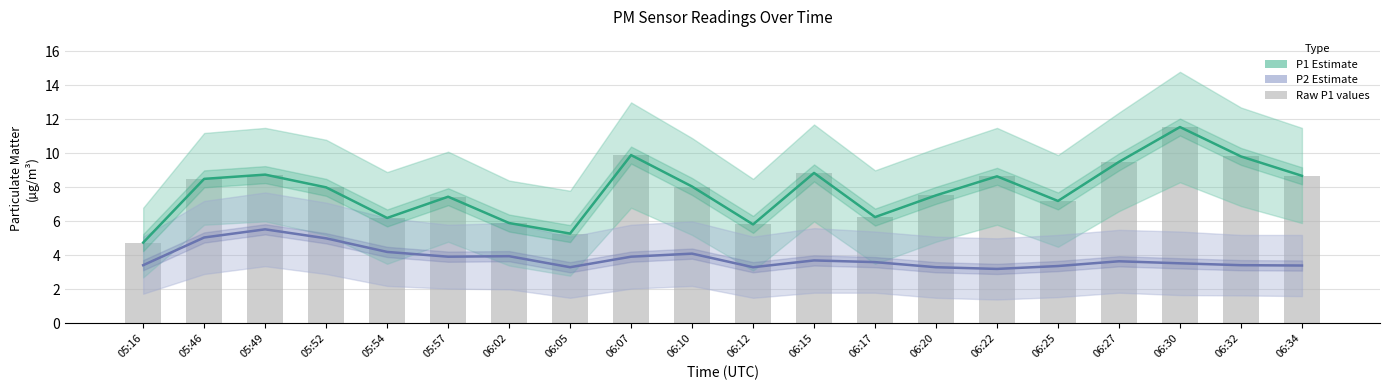

Is it true that P2 (Estimate) equals 3.9 at 06:07?

True